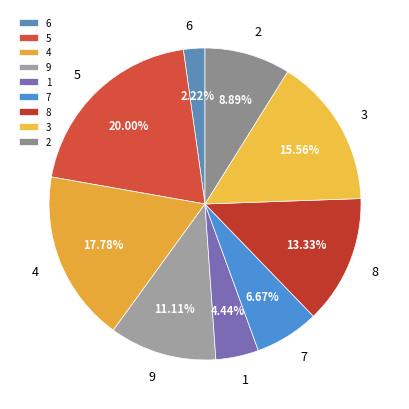

True or false: 7 accounts for 14% of the total.

False